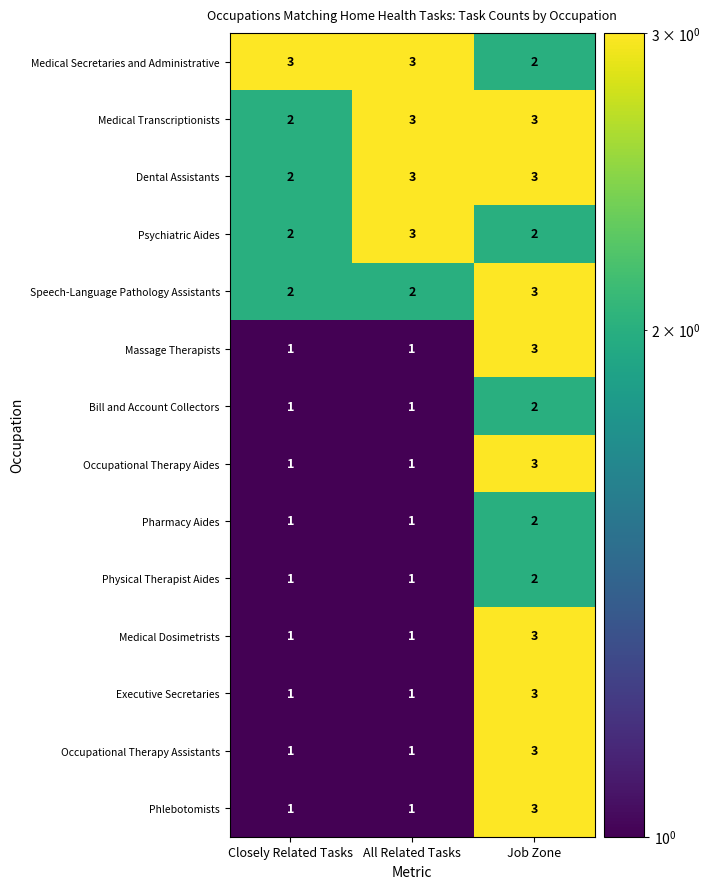

Is it true that Occupational Therapy Assistants equals 2 at Closely Related Tasks?

False